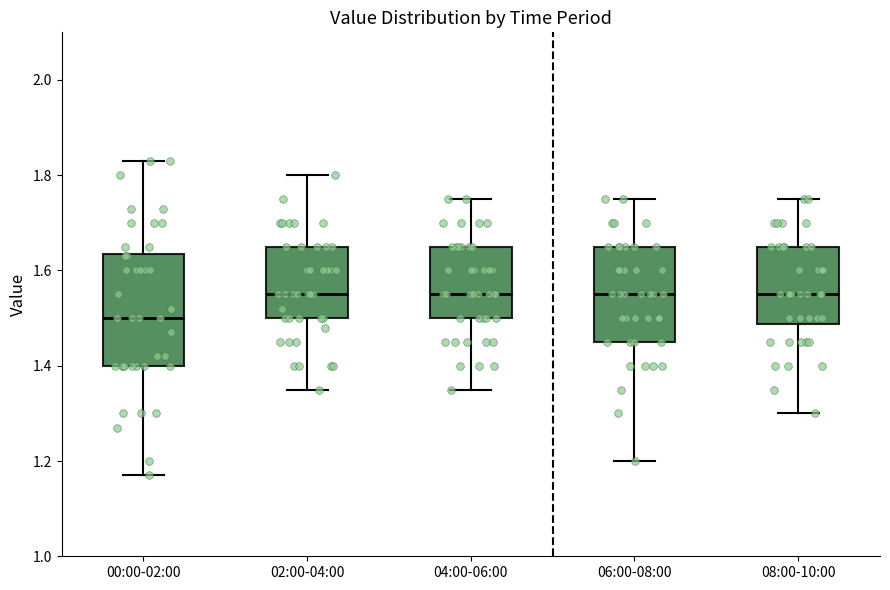

Where does the median line of the box for 04:00-06:00 sit on the y-axis? The values are not printed on the chart, so give them approximately, as read against the axis.

1.56